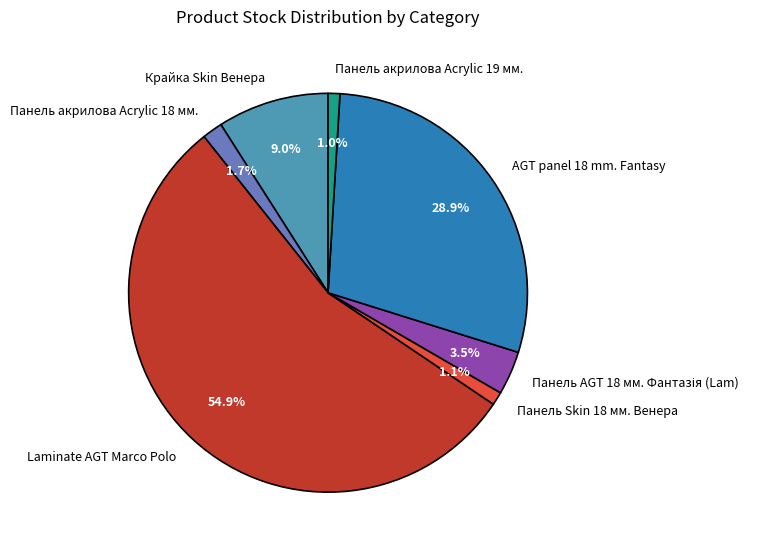

To the nearest percent, what portion does Панель акрилова Acrylic 18 мм. represent?

2%